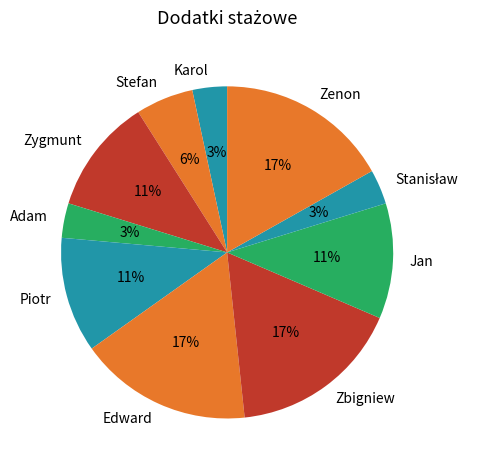

Is there any slice that represents more than half of the pie?

No